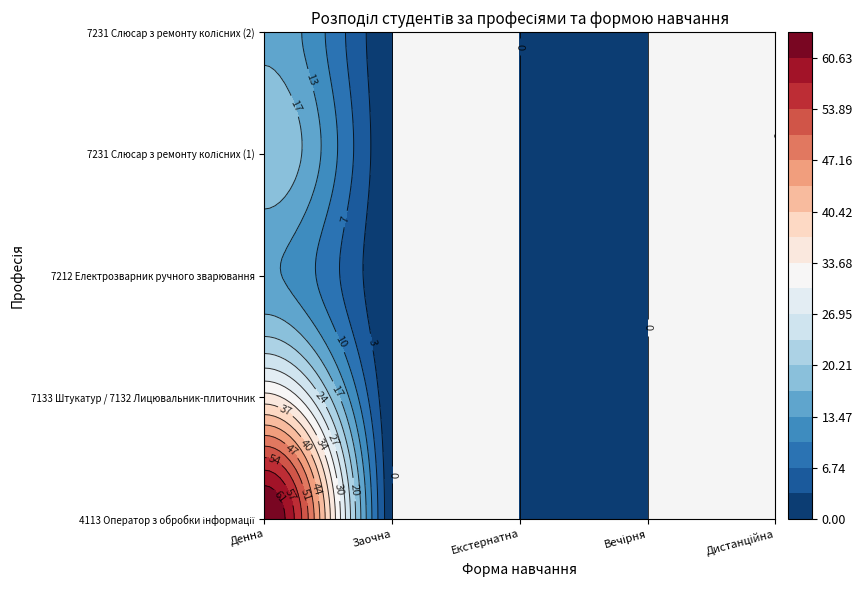

List the series in order of their peak value, lowest first.

7212 Електрозварник ручного зварювання, 7231 Слюсар з ремонту колісних (2), 7231 Слюсар з ремонту колісних (1), 7133 Штукатур / 7132 Лицювальник-плиточник, 4113 Оператор з обробки інформації